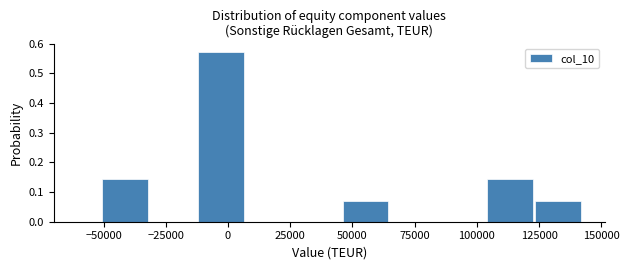

Read against the x-axis, roughly where is the centre of the tallest bar?

-5000